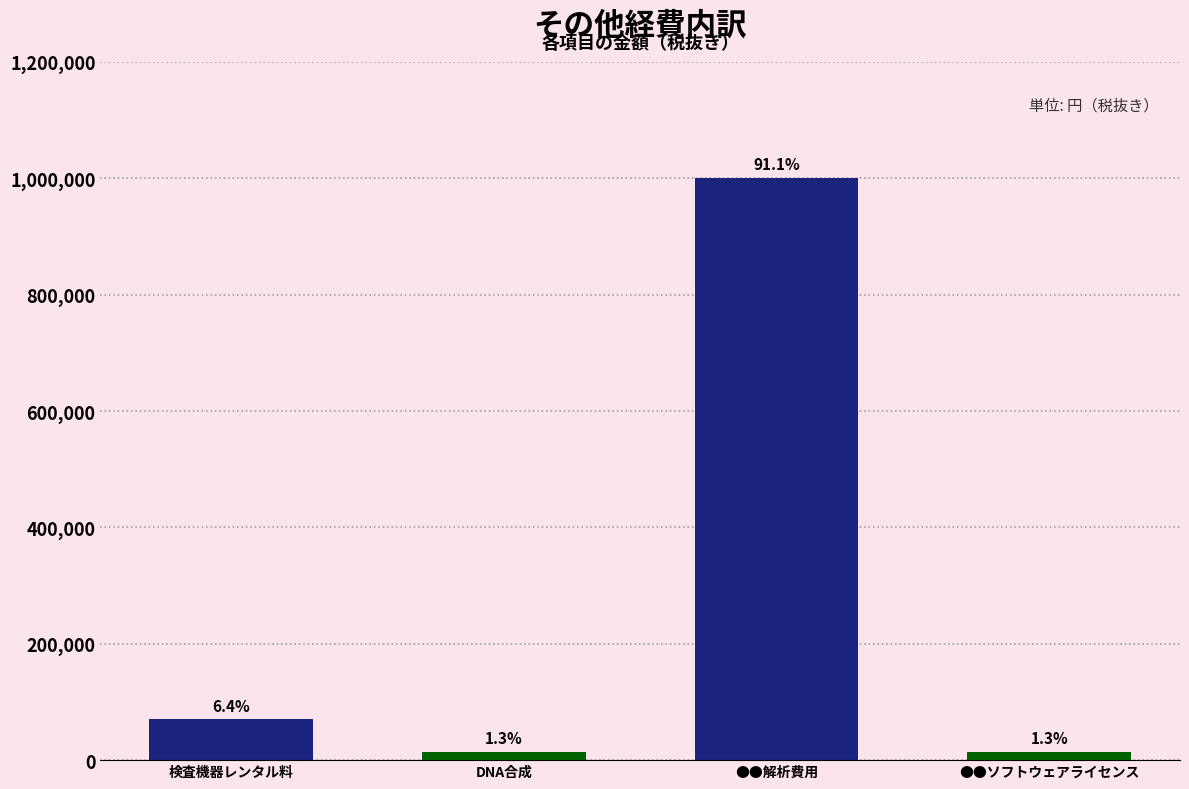

Are the bars horizontal?

No